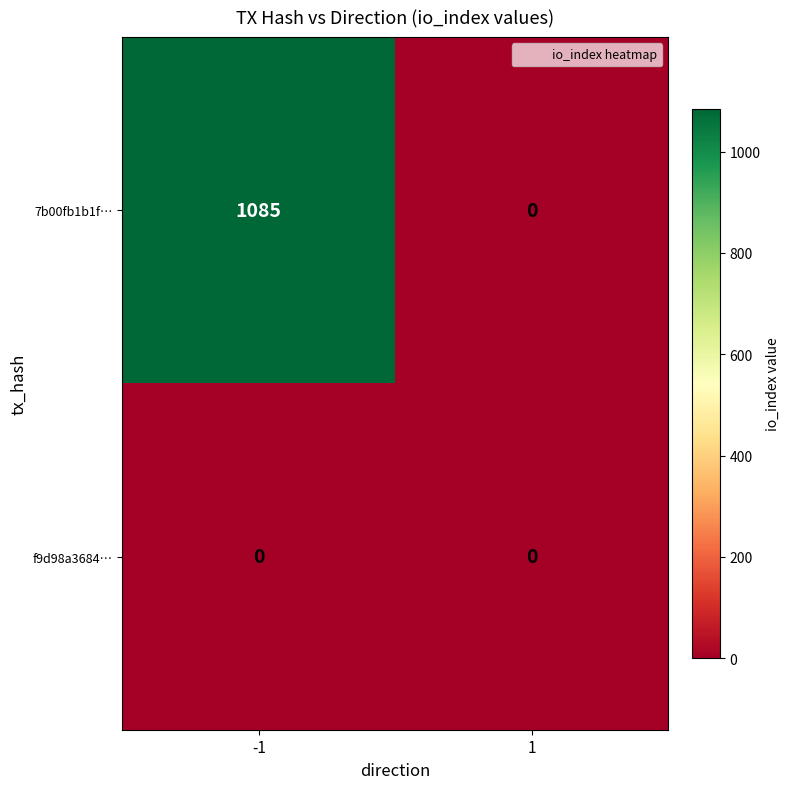

What is the difference between the maximum and minimum values in the 7b00fb1b1f… series?

1085